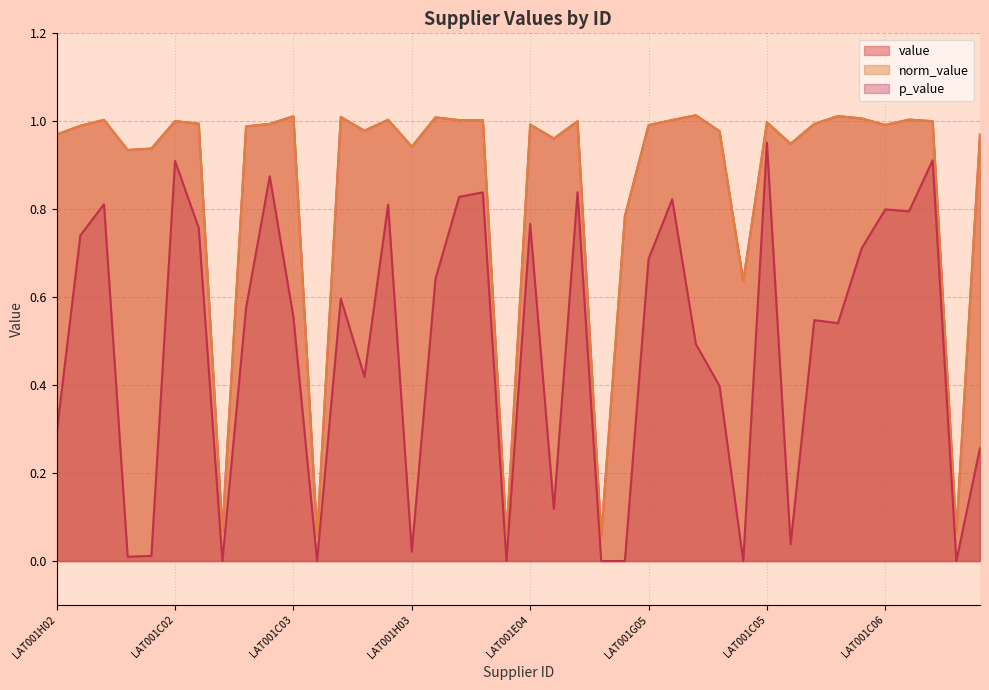

What is the label of the 4th point from the right?

LAT001F06